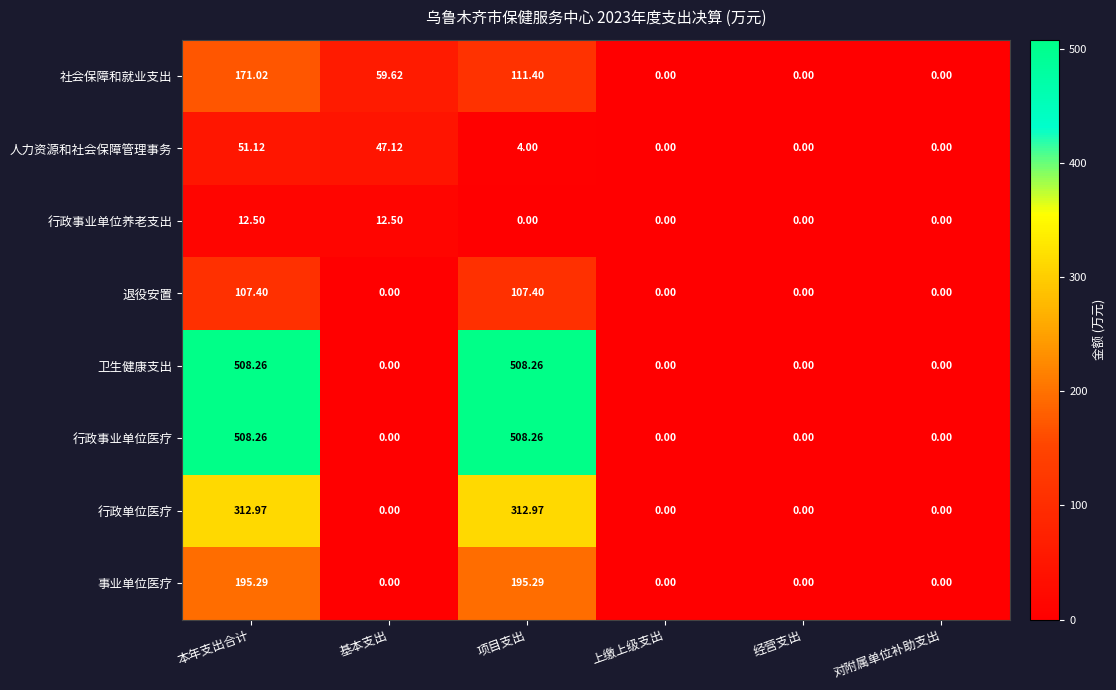

How many data points does each series have?

6